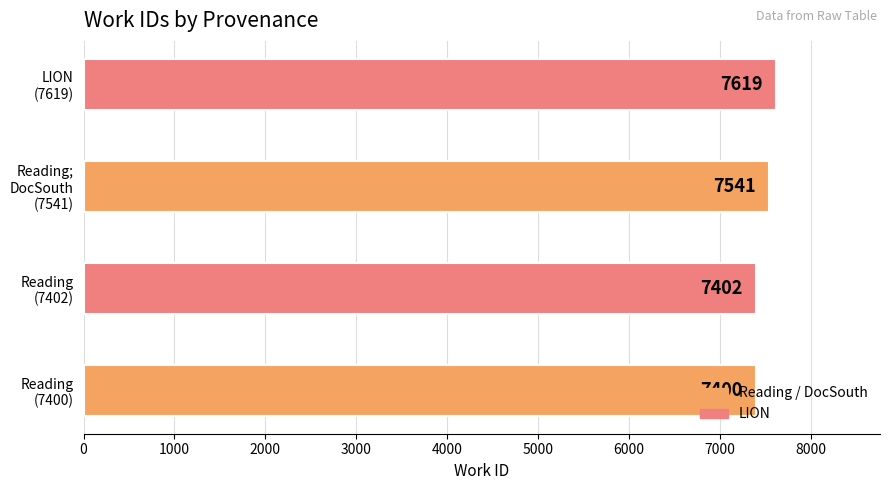

Where is the data nearest to the value 7509?

Reading;
DocSouth
(7541)